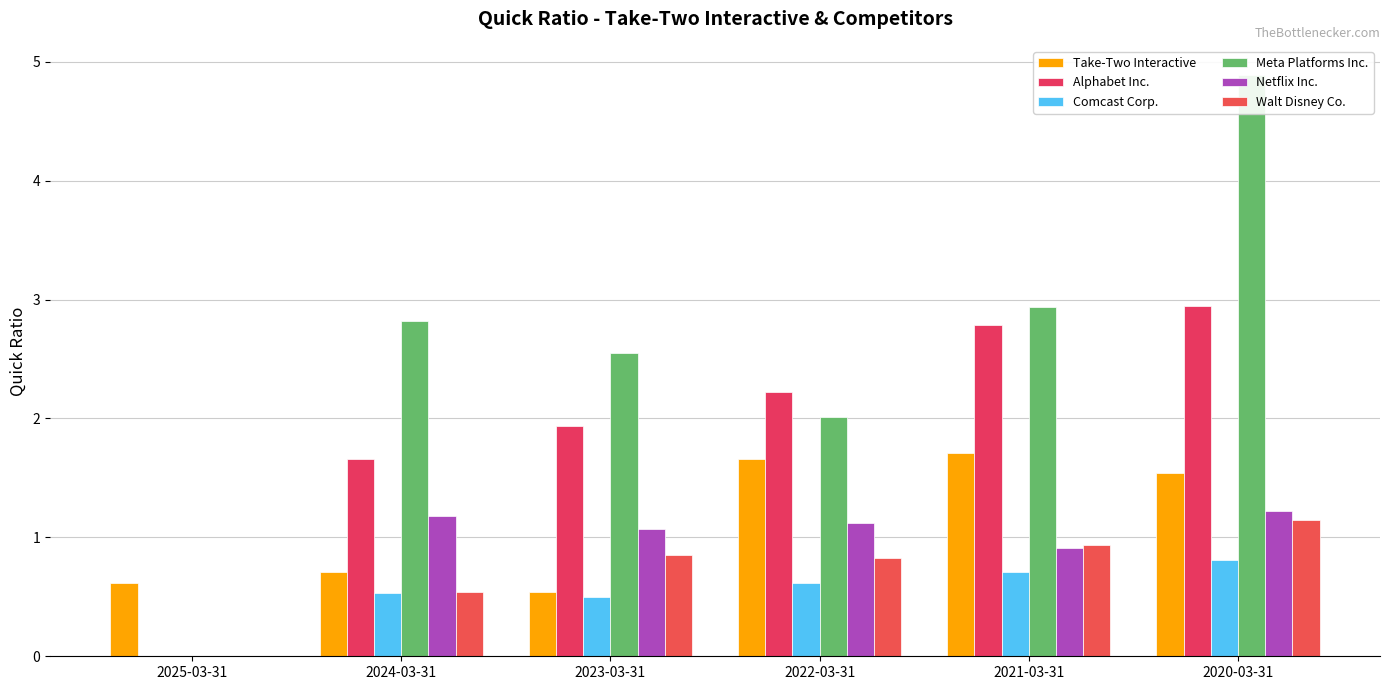

What is the label of the 3rd bar from the left?

2023-03-31